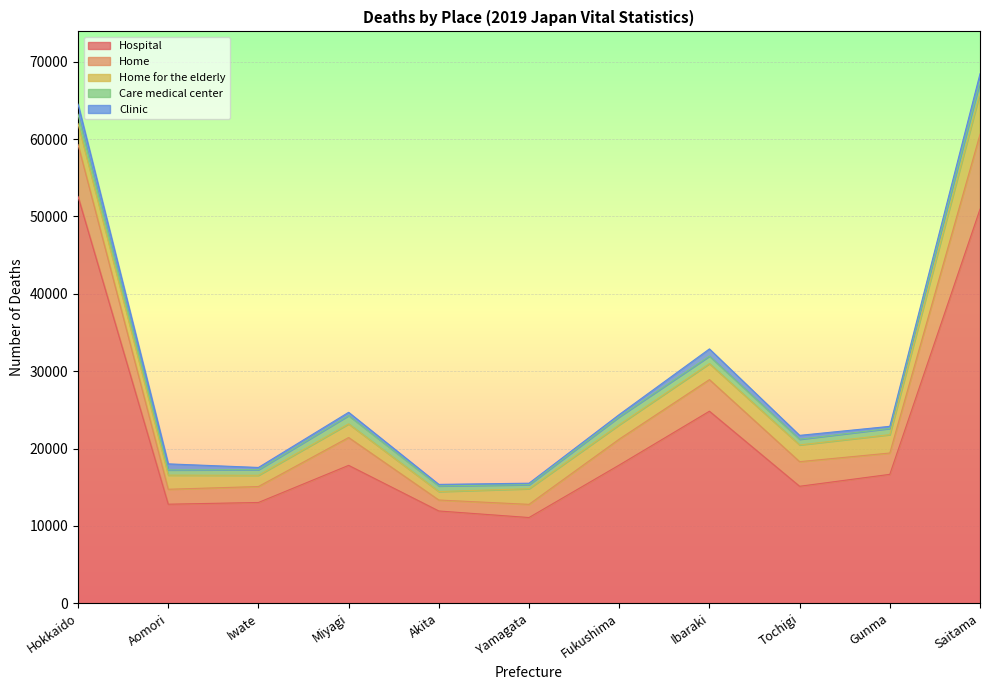

Which series has the largest total across all categories?

Hospital